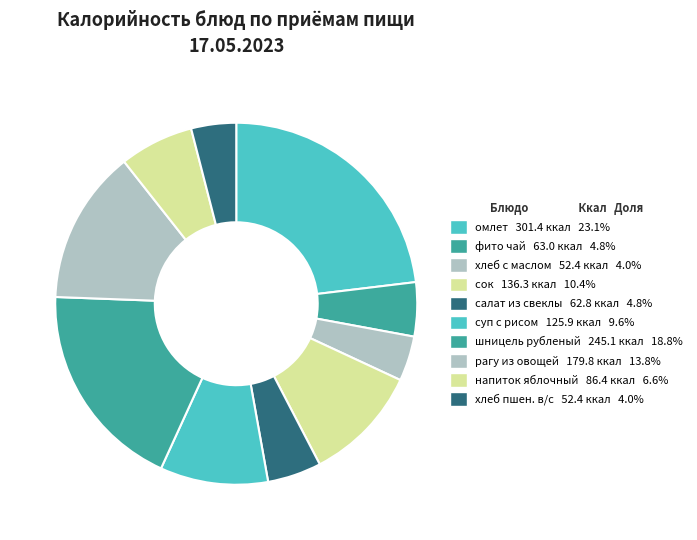

To the nearest percent, what is the difference between the largest and smallest slice percentages?

19%